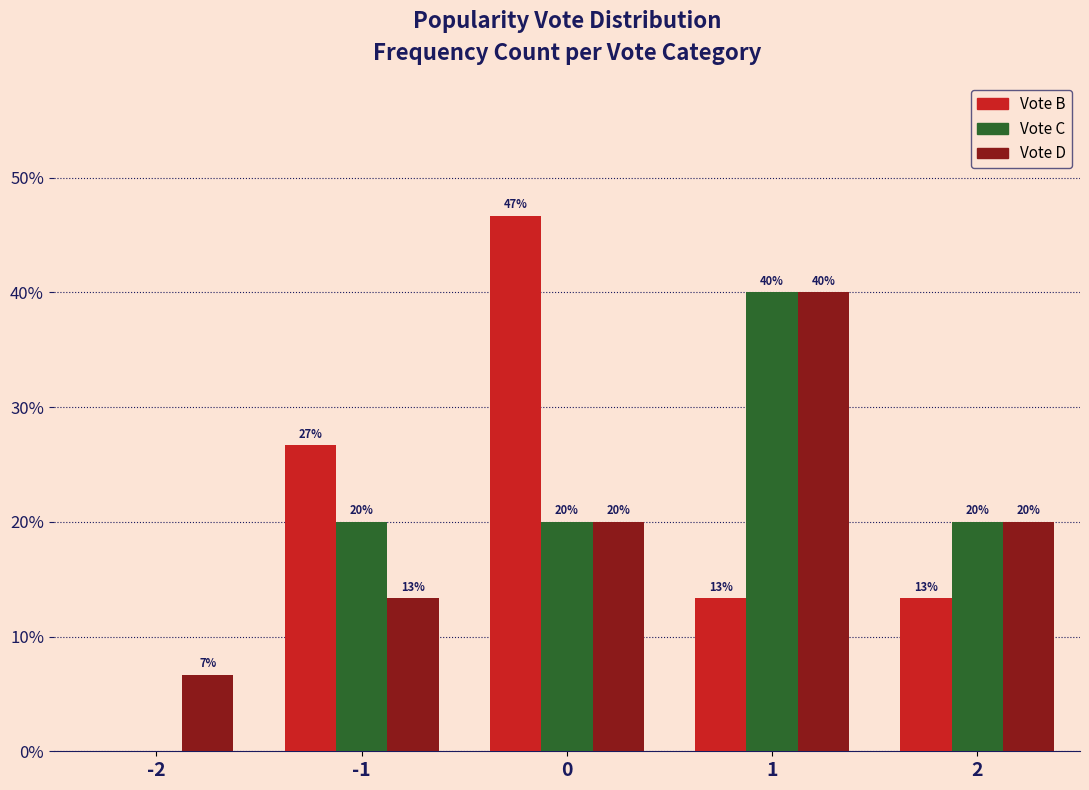

Which series changed the most between -2 and 0?

Vote B